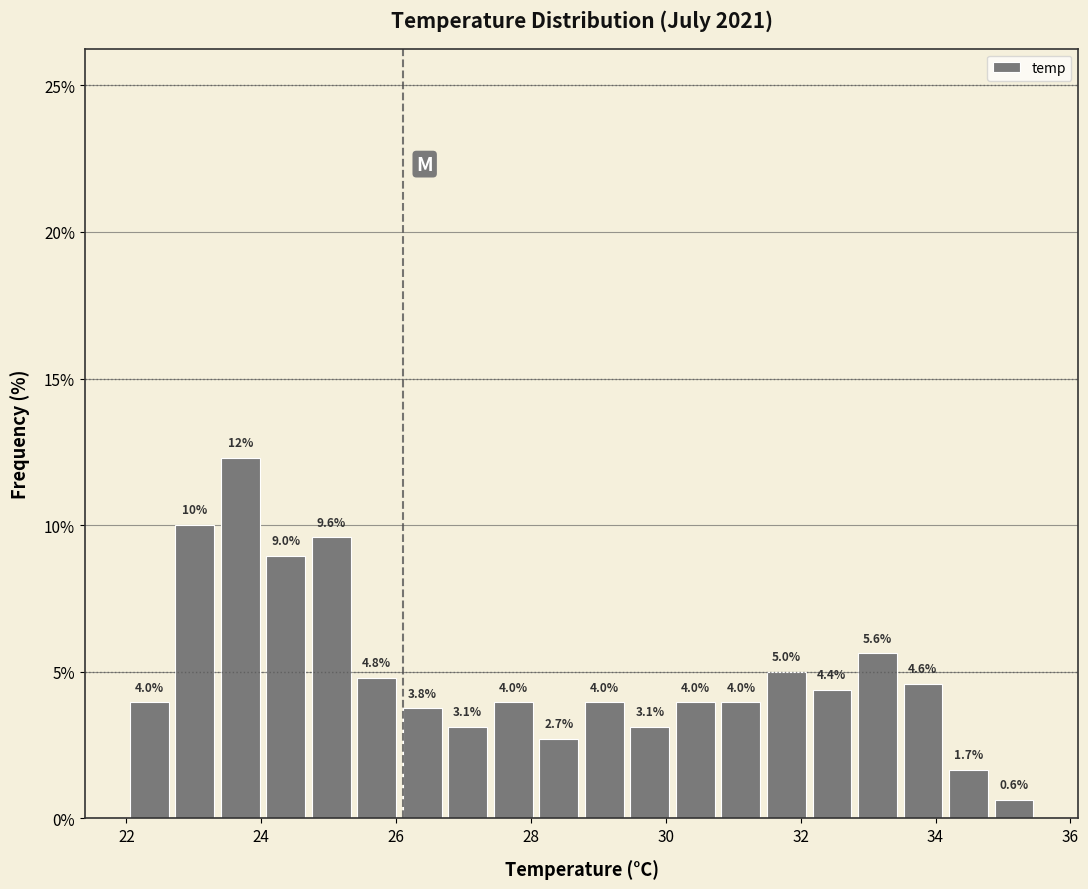

Read against the x-axis, roughly where is the centre of the tallest bar?

23.6